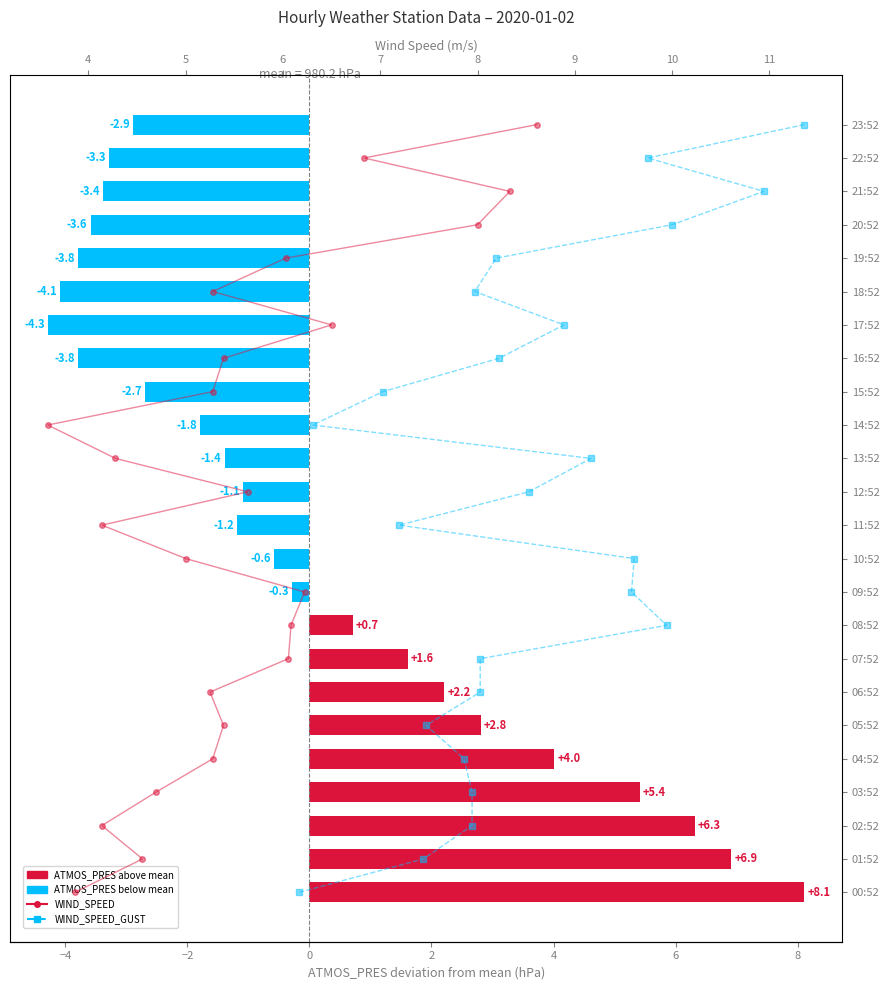

Rank the series at −2 from lowest to highest value.

WIND_SPEED, WIND_SPEED_GUST, ATMOS_PRES deviation